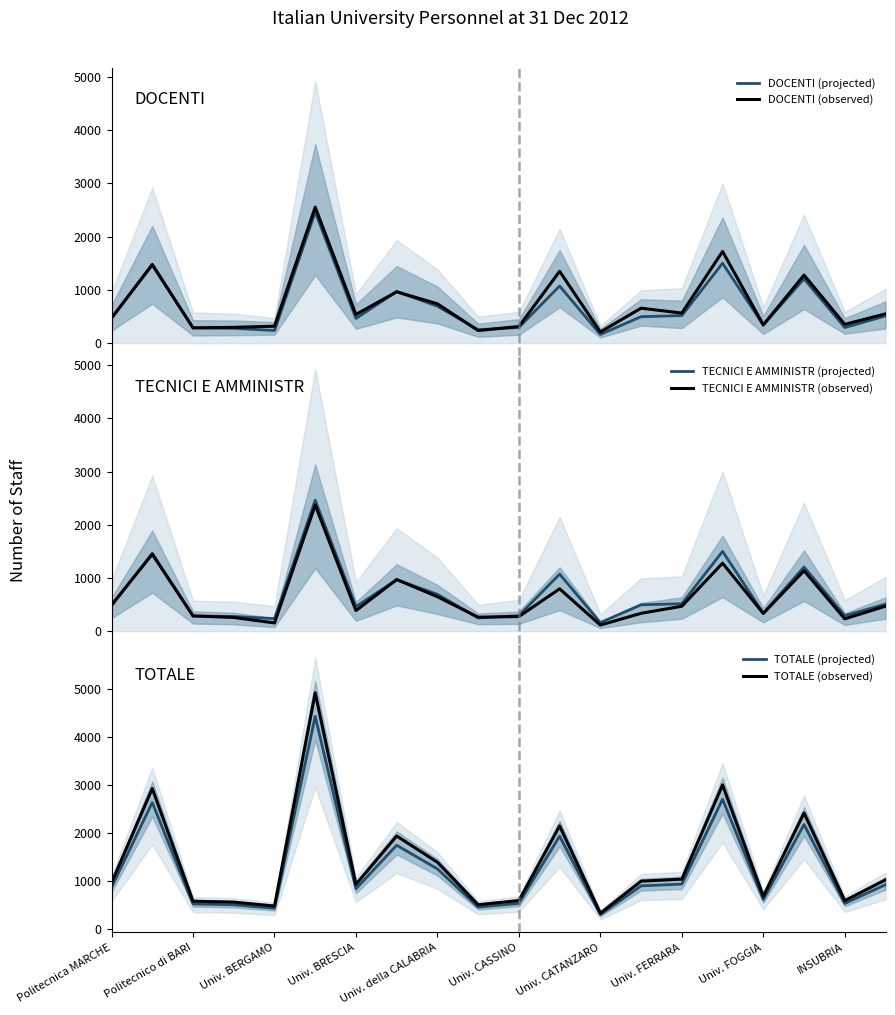

List the series in order of their peak value, highest first.

TOTALE (observed), TOTALE (projected), DOCENTI (observed), DOCENTI (projected), TECNICI E AMMINISTR (projected), TECNICI E AMMINISTR (observed)